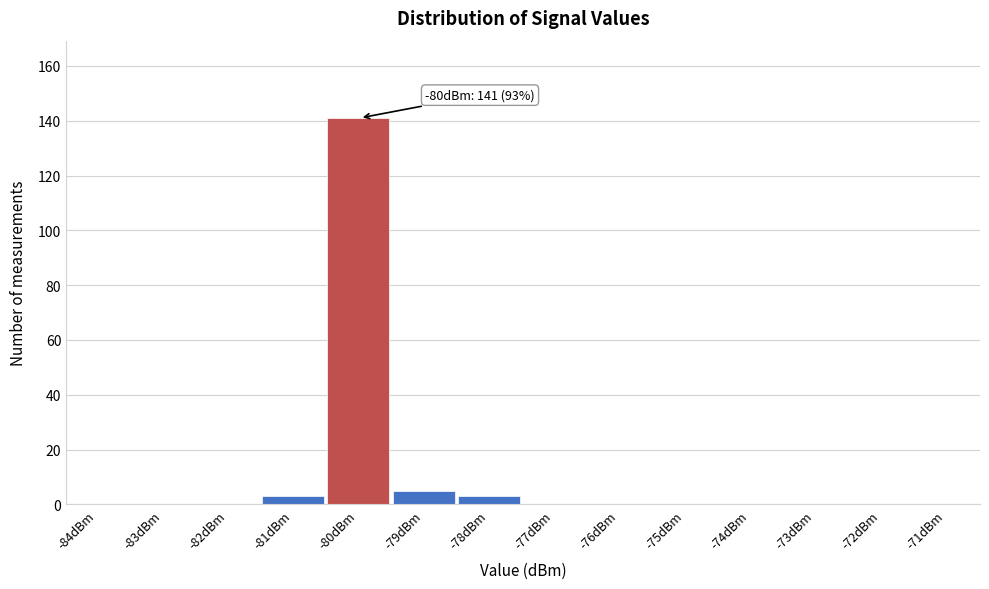

Reading right to left, transcribe all the data shown in this chart.

-71dBm=0	-72dBm=0	-73dBm=0	-74dBm=0	-75dBm=0	-76dBm=0	-77dBm=0	-78dBm=3	-79dBm=5	-80dBm=141	-81dBm=3	-82dBm=0	-83dBm=0	-84dBm=0